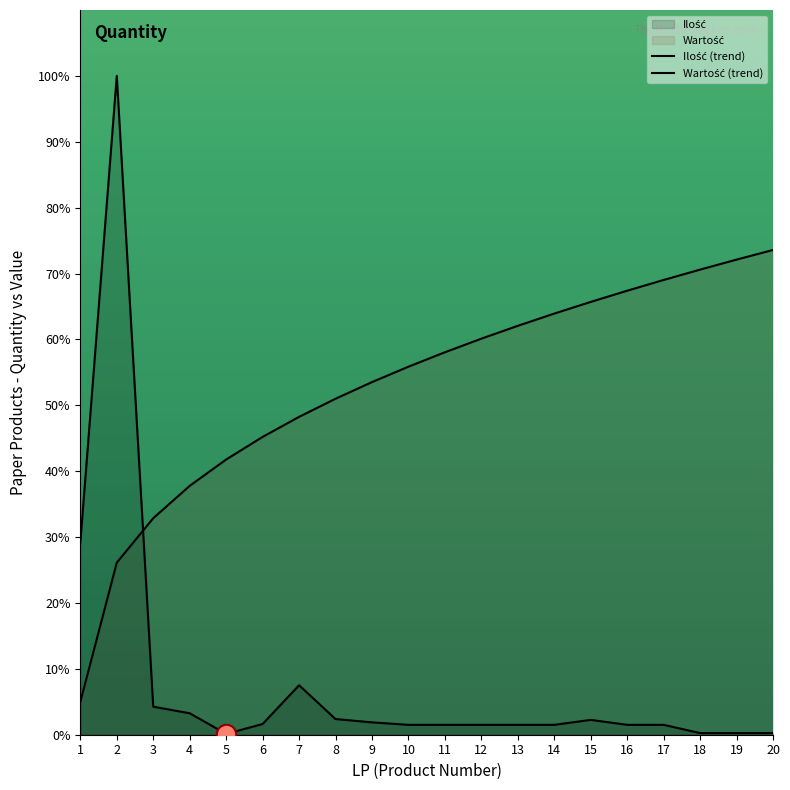

Reading left to right, transcribe all the data shown in this chart.

29.2	100.0	4.3	3.3	0.1	1.6	7.5	2.4	1.9	1.5	1.5	1.5	1.5	1.5	2.3	1.5	1.5	0.3	0.3	0.3